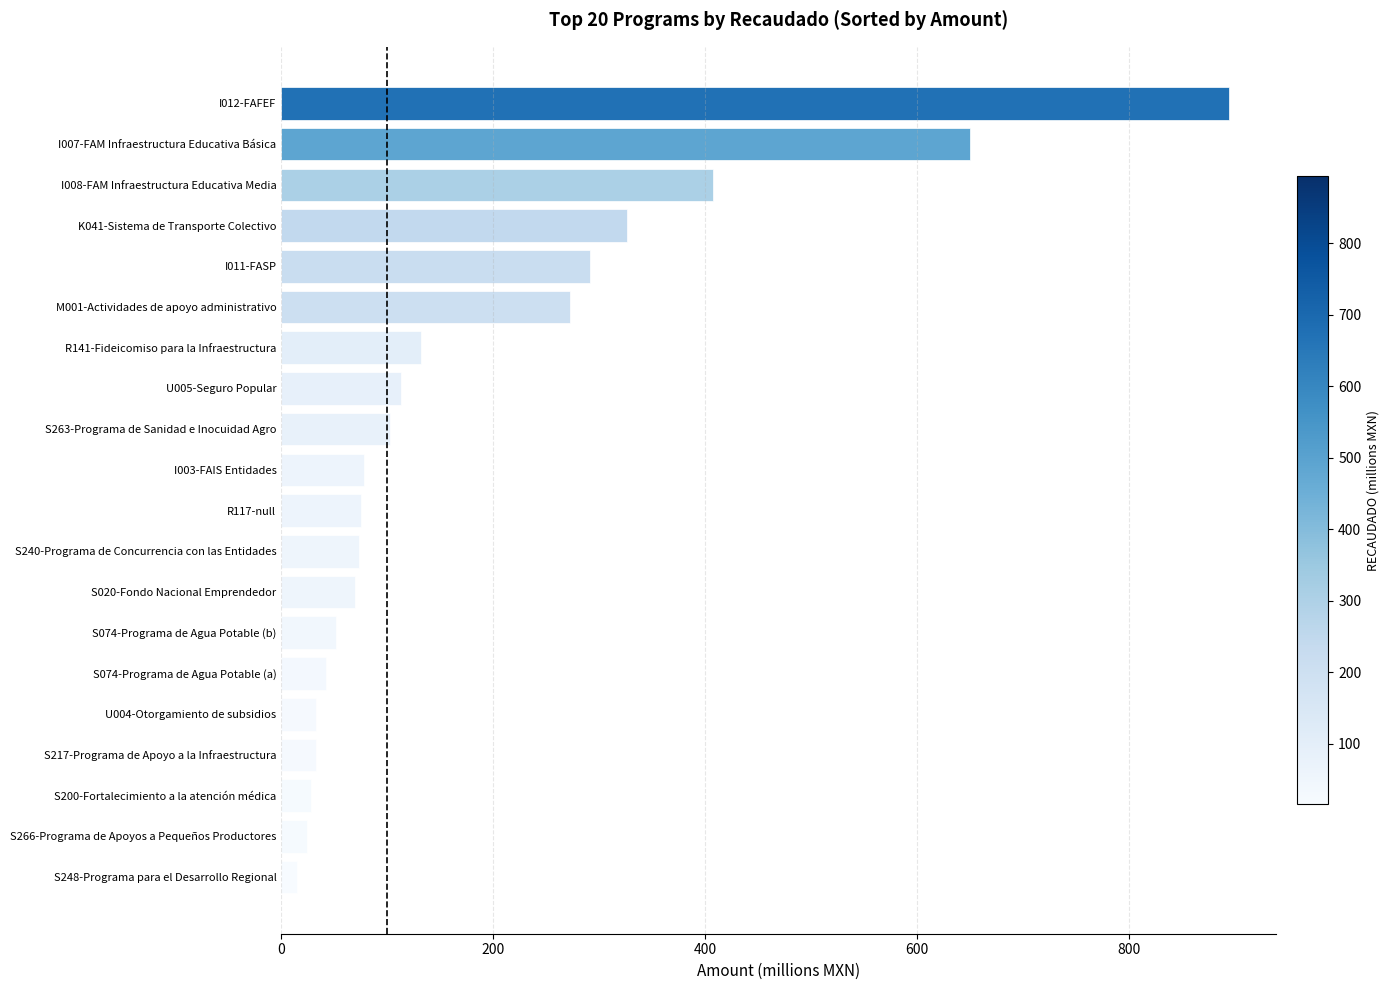

The value at I008-FAM Infraestructura Educativa Media is 407.3. True or false?

True